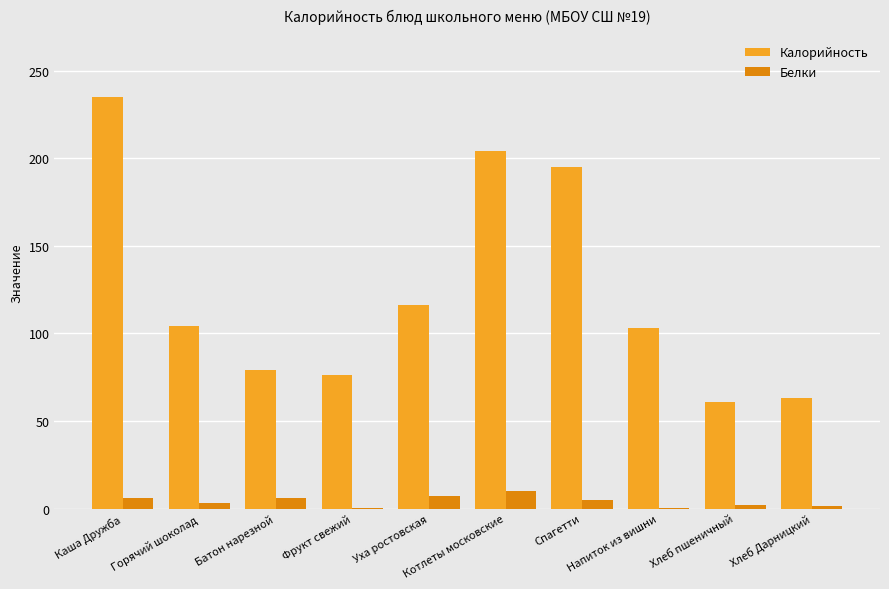

How many distinct data groups are displayed?

2